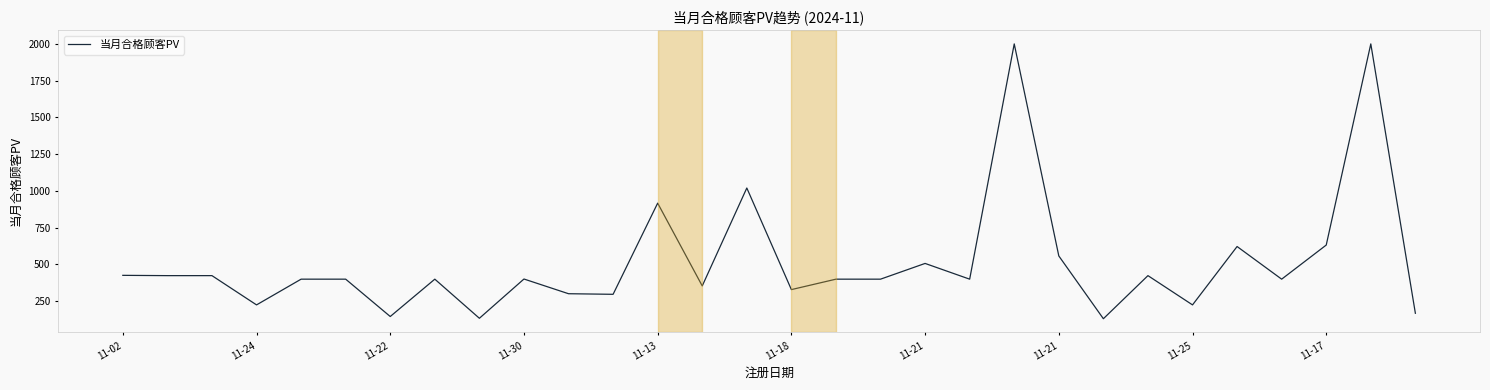

What is the greatest value displayed?

2000